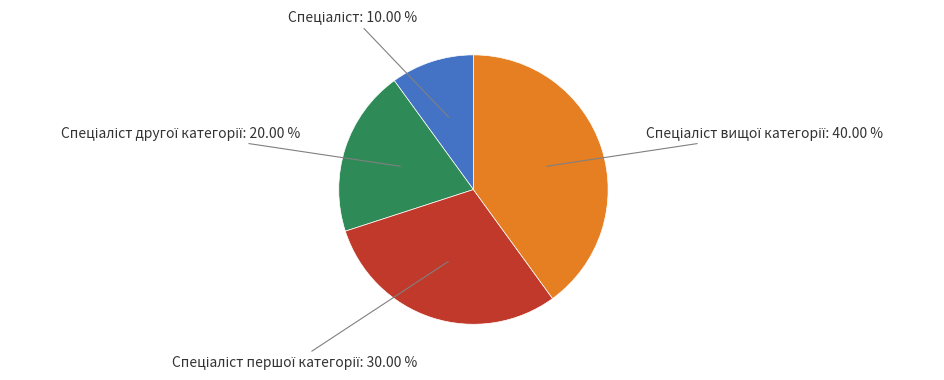

Does any single category account for the majority?

No